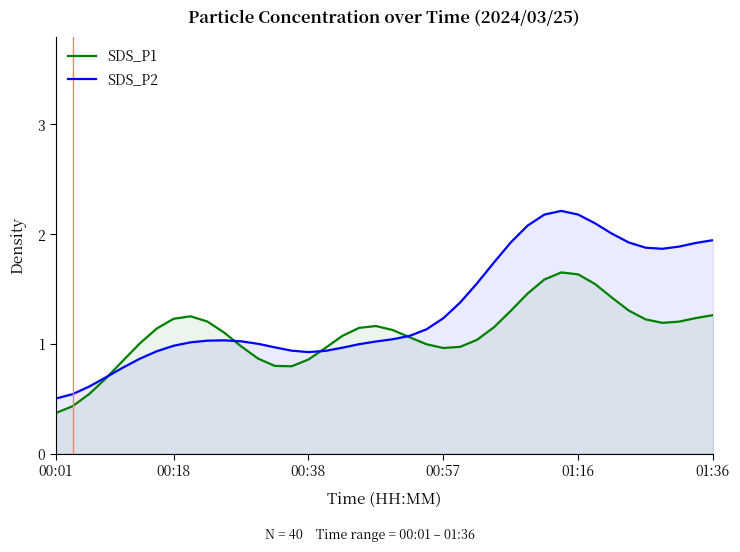

At which category is the sum across all series the highest?

30